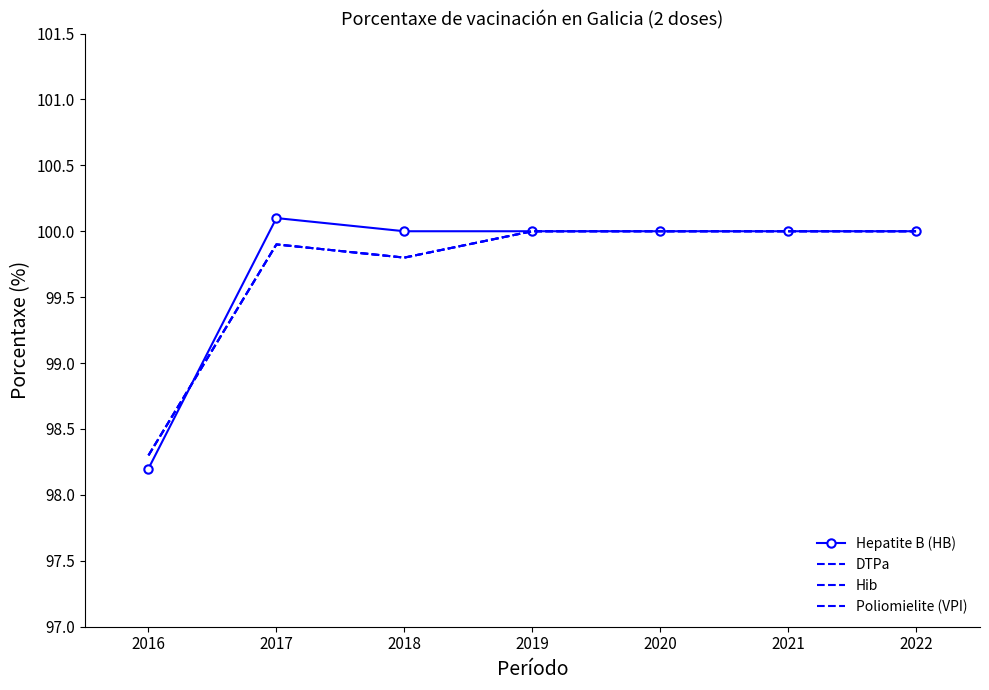

How many values in the Poliomielite (VPI) series are below 100?

3